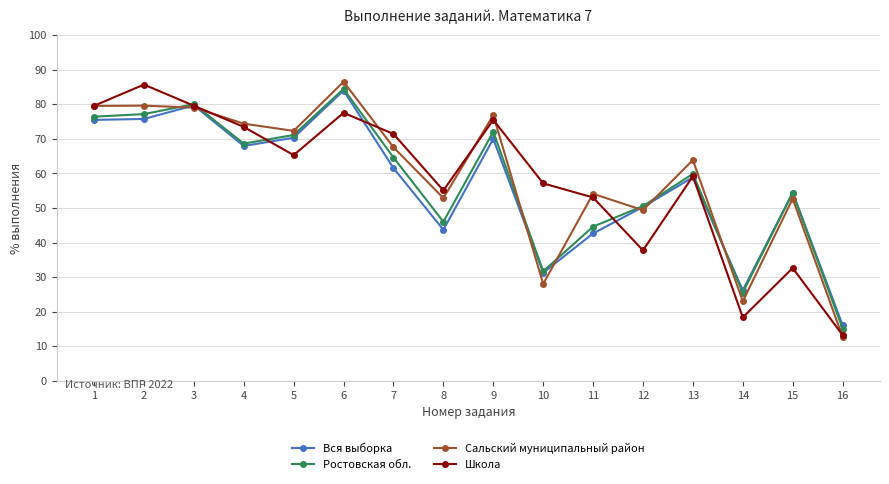

What is the sum of all Вся выборка values?

908.6